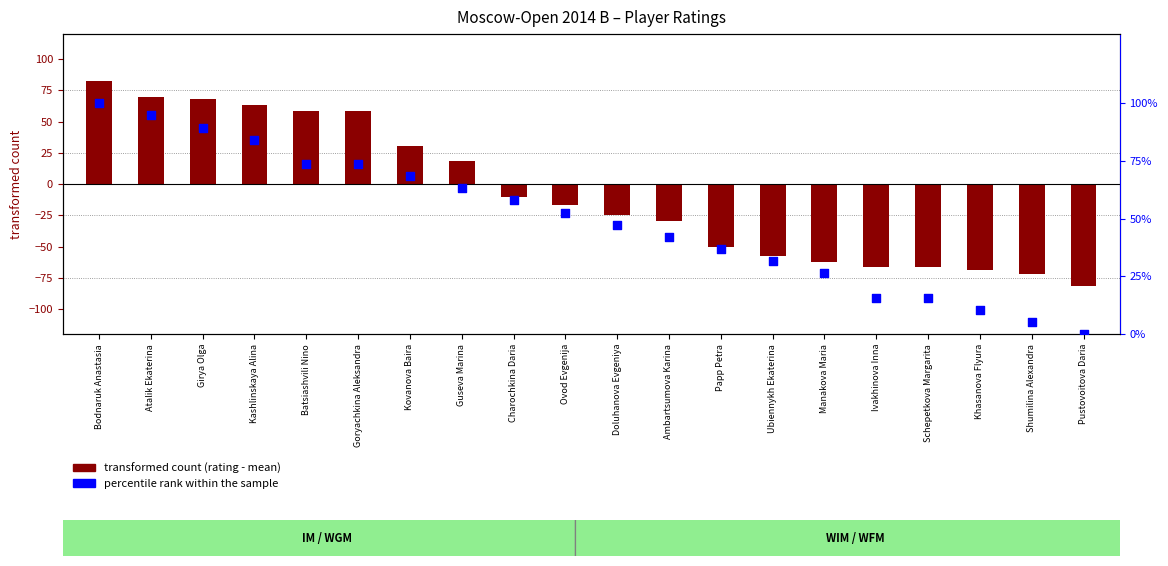

What are all the series names shown in the legend?

transformed count (rating - mean), percentile rank within the sample